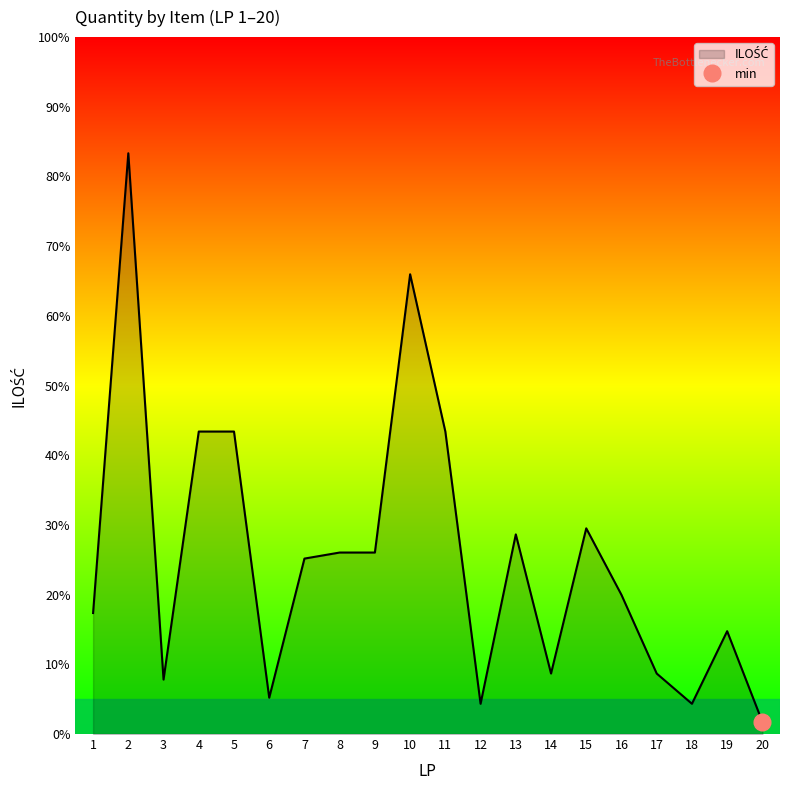

Reading left to right, extract all data points from this chart.

1=20	2=96	3=9	4=50	5=50	6=6	7=29	8=30	9=30	10=76	11=50	12=5	13=33	14=10	15=34	16=23	17=10	18=5	19=17	20=2